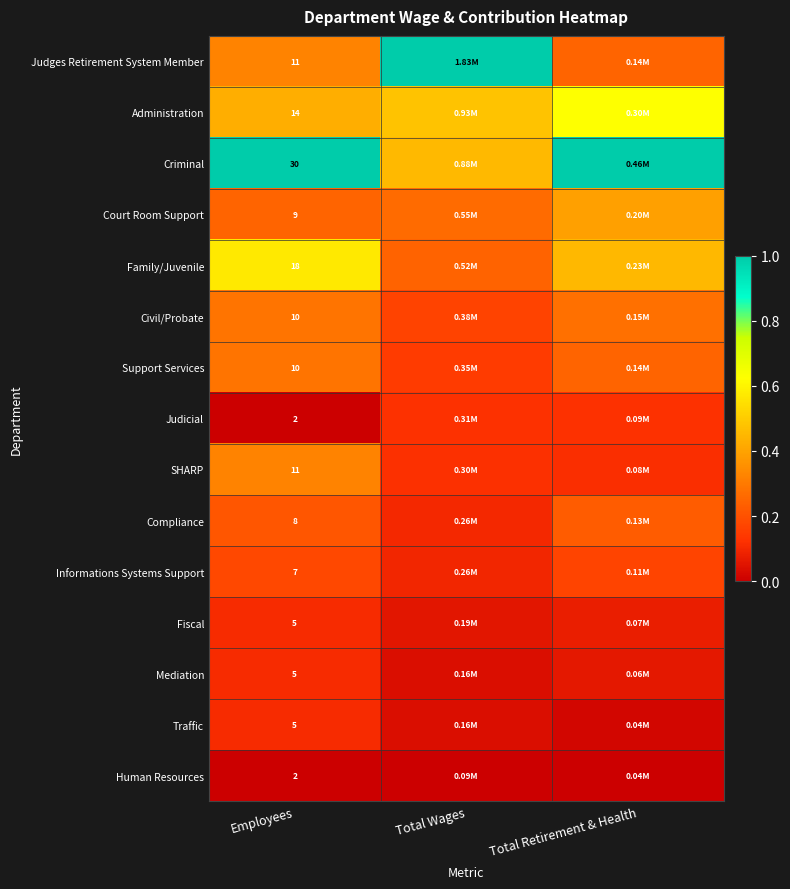

Which has a higher value, Employees or Total Retirement & Health?

Employees